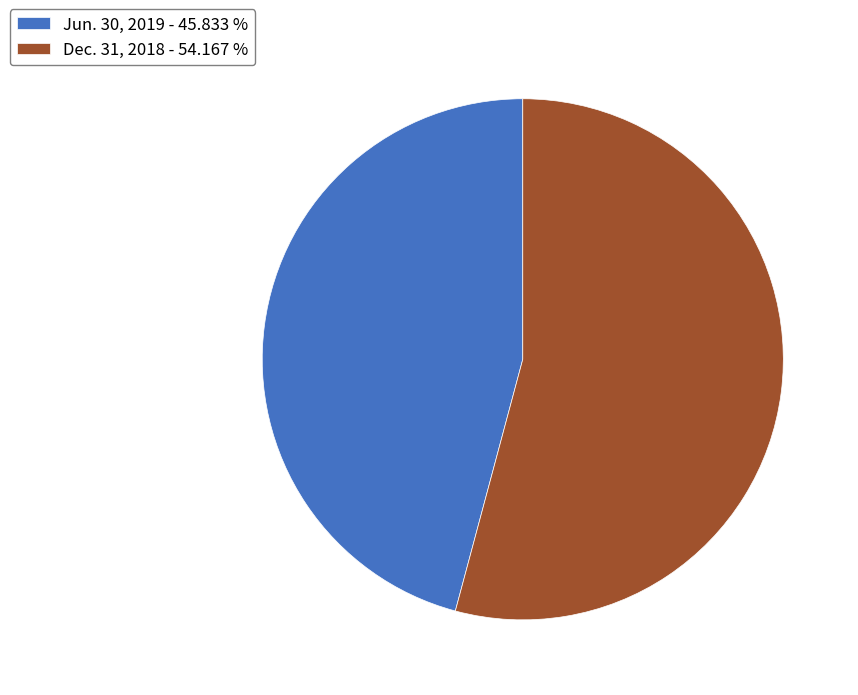

What is the ratio of the value at Dec. 31, 2018 - 54.167 % to the value at Jun. 30, 2019 - 45.833 %?

1.2